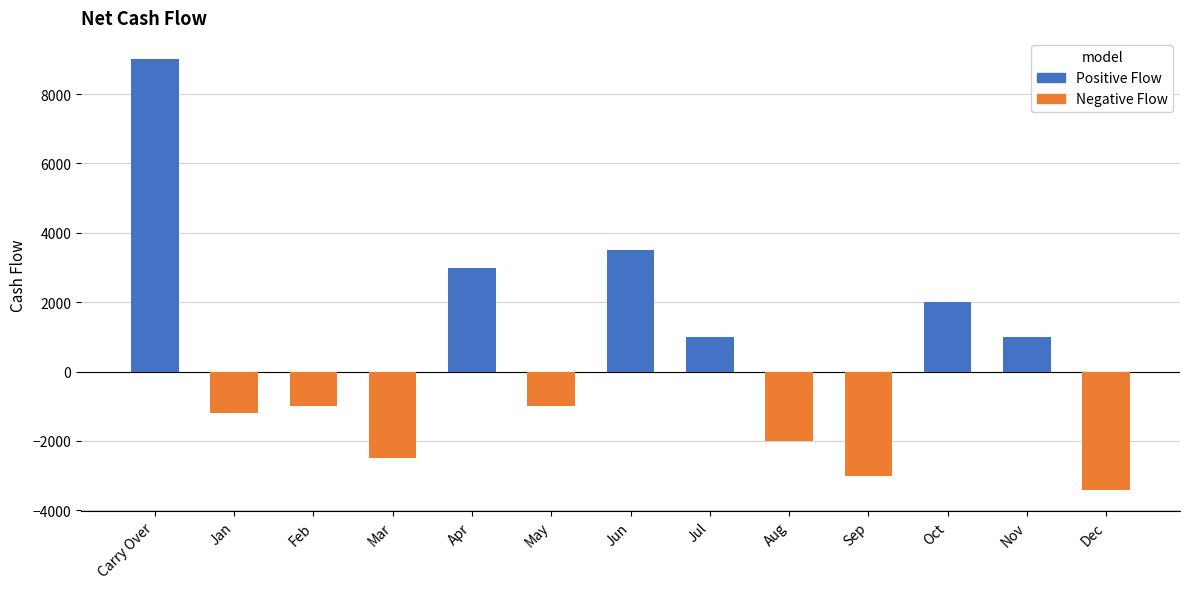

At which category does the chart reach its peak across all series?

Carry Over